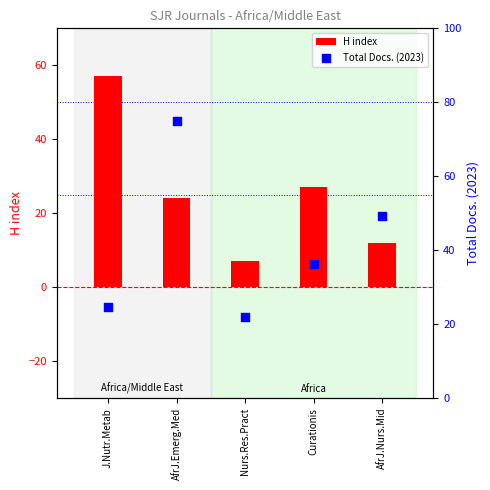

Which series has the widest spread of Y values?

Total Docs. (2023)